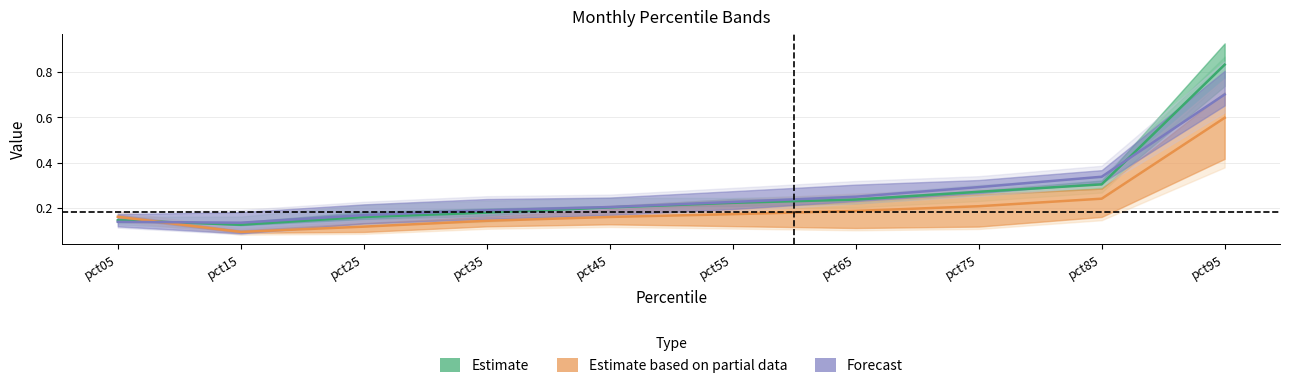

What is the difference between the Estimate values at pct55 and pct85?

0.1